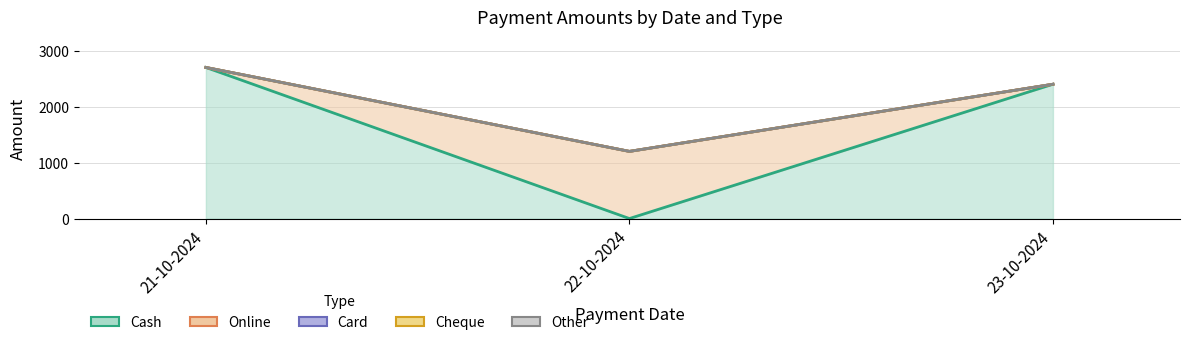

Rank the series at 23-10-2024 from highest to lowest value.

Cash, Online, Card, Cheque, Other